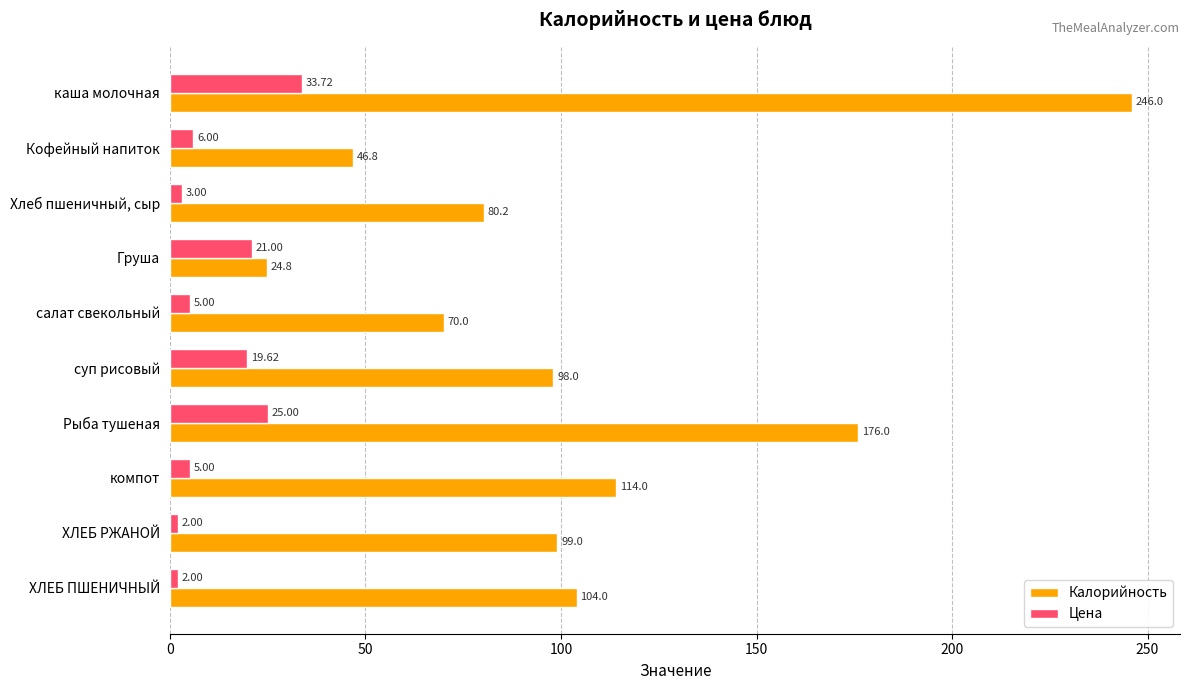

What is the difference between the maximum and second lowest values in the Калорийность series?

199.2